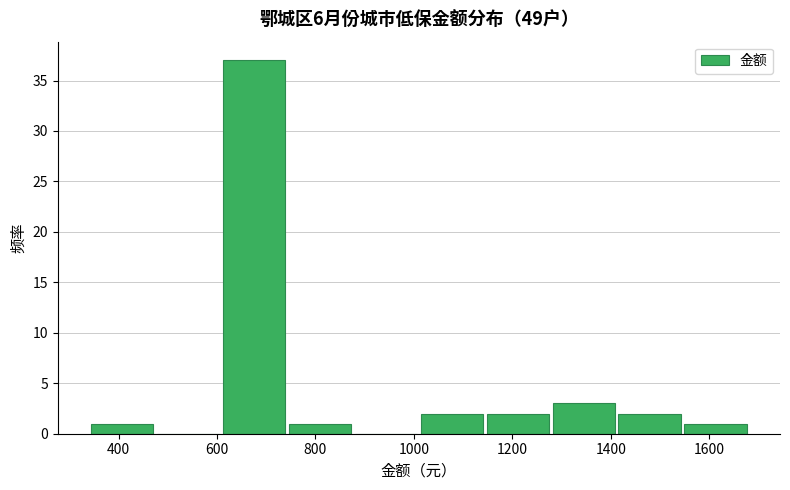

What is the height of the bar covering 1546 to 1680 on the x-axis? Neither the bar edges nor the heights are printed on the chart, so give them approximately, as read against the axes.

1